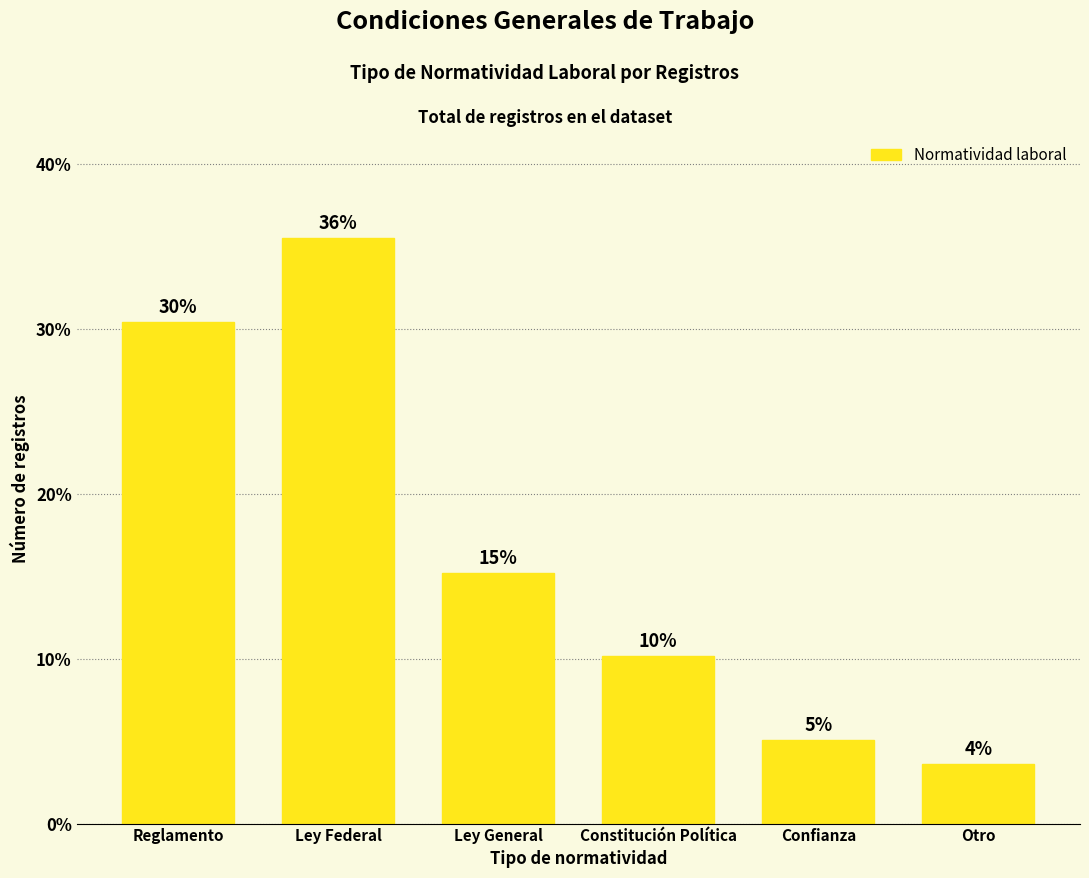

What is the difference between the maximum and minimum values?

31.9